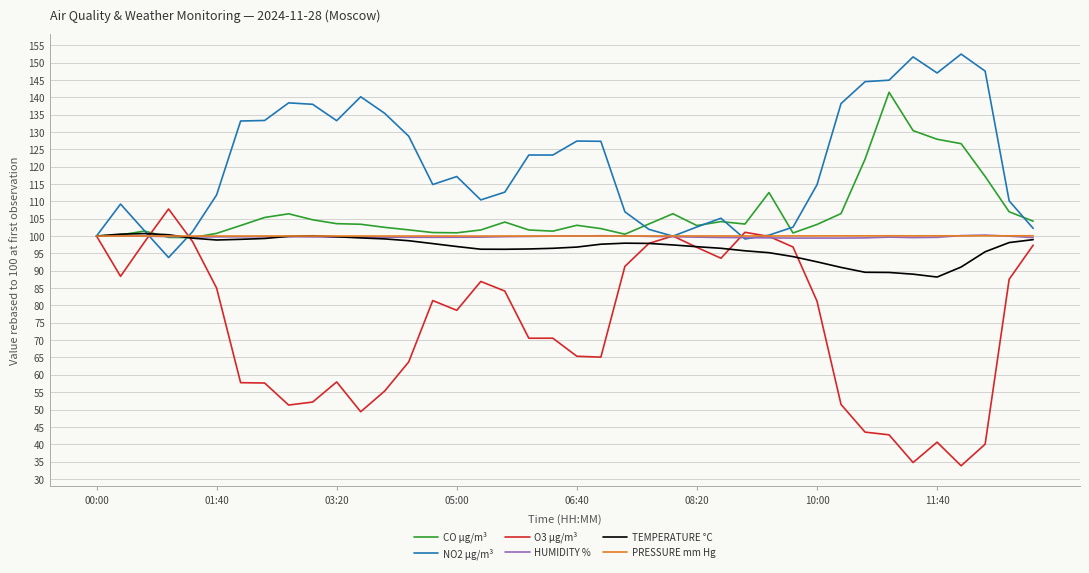

What is the lowest value of the PRESSURE mm Hg series?

100.0